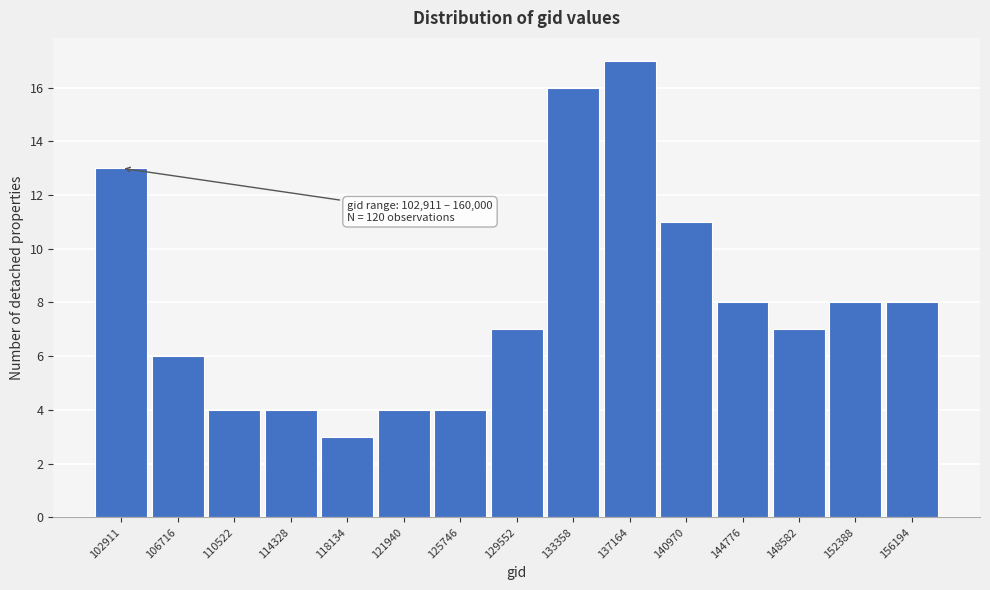

Reading right to left, extract all data points from this chart.

156194=8	152388=8	148582=7	144776=8	140970=11	137164=17	133358=16	129552=7	125746=4	121940=4	118134=3	114328=4	110522=4	106716=6	102911=13